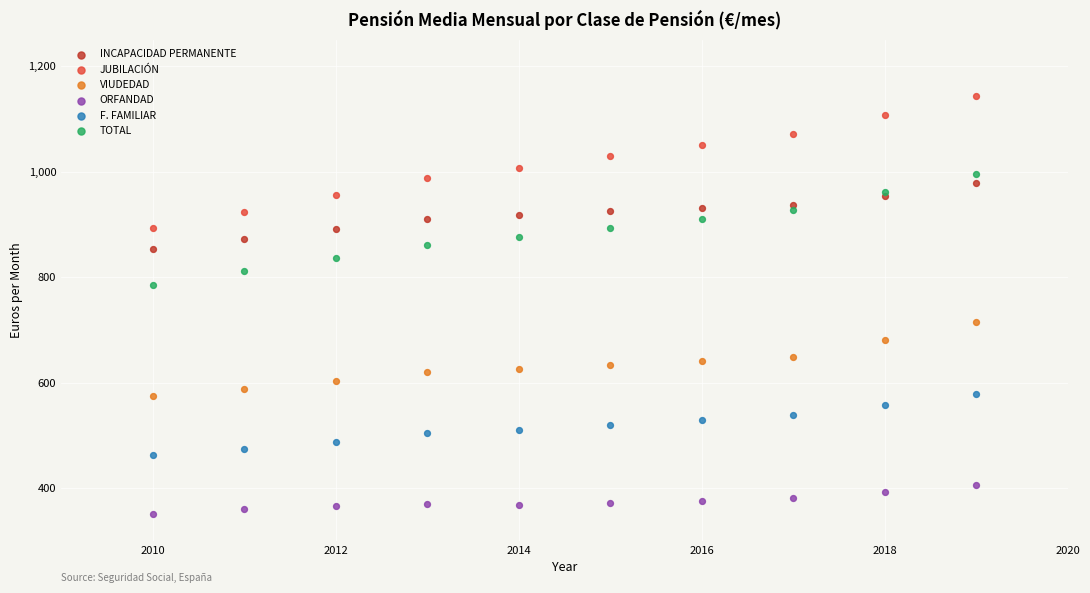

What are all the series names shown in the legend?

INCAPACIDAD PERMANENTE, JUBILACIÓN, VIUDEDAD, ORFANDAD, F. FAMILIAR, TOTAL